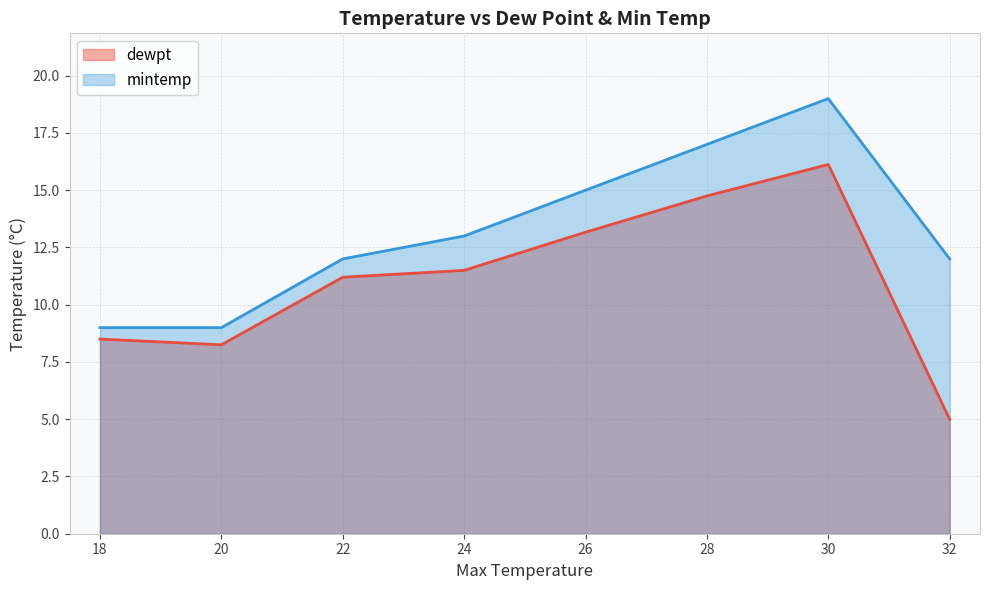

Which category has the lowest value across all series?

32